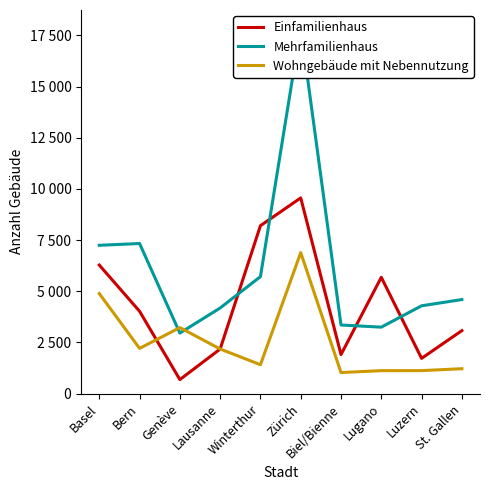

True or false: Mehrfamilienhaus has more than 2 interior local peaks.

False